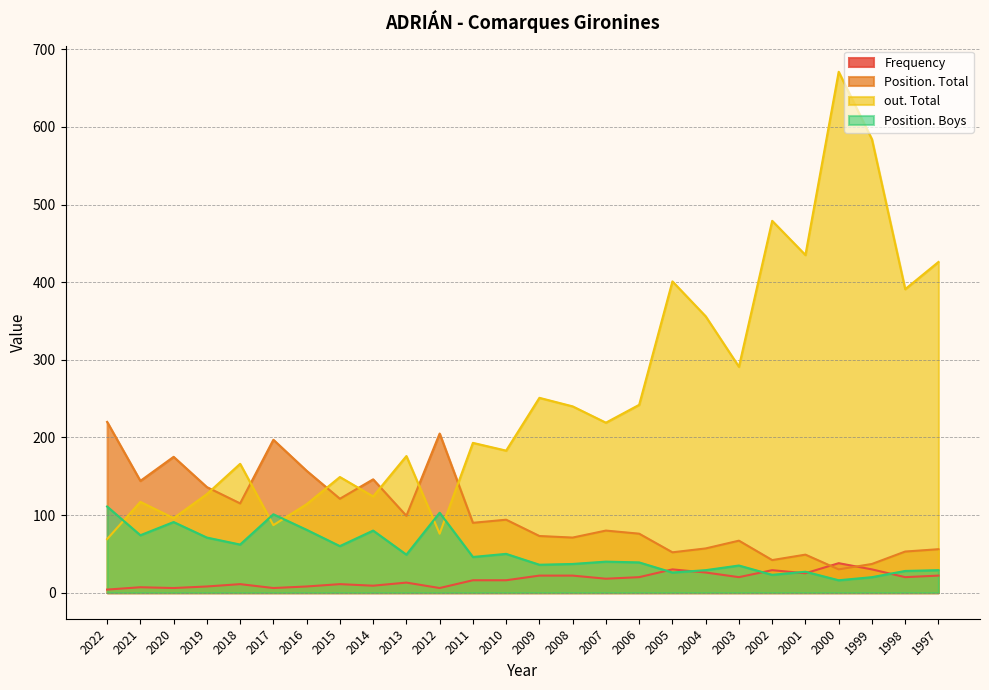

What is the greatest value displayed?

671